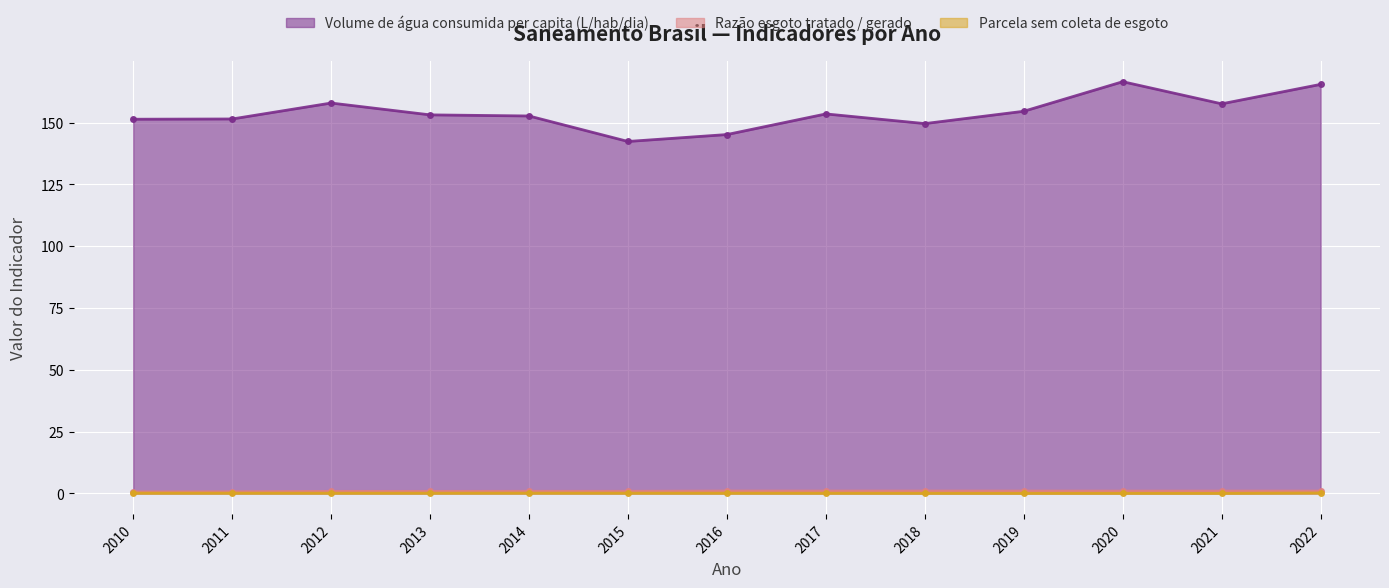

Which series has the largest range (max minus min)?

Volume de água consumida per capita (L/hab/dia)